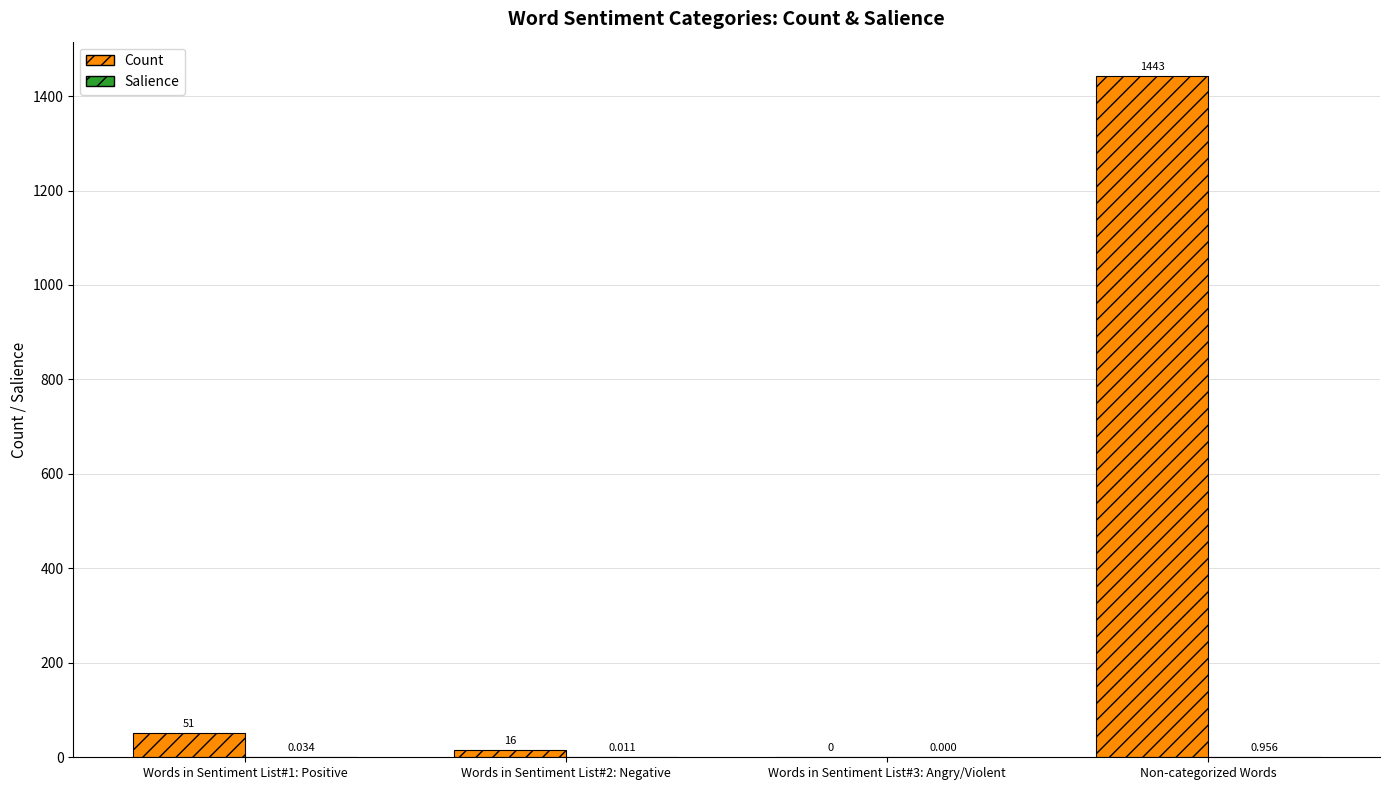

Which series has the largest total across all categories?

Count